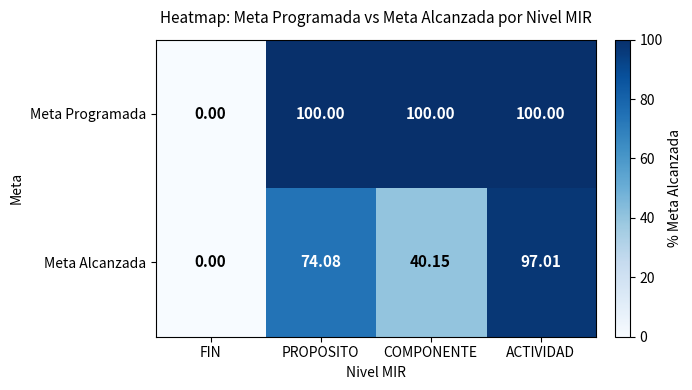

Rank the series at COMPONENTE from highest to lowest value.

Meta Programada, Meta Alcanzada